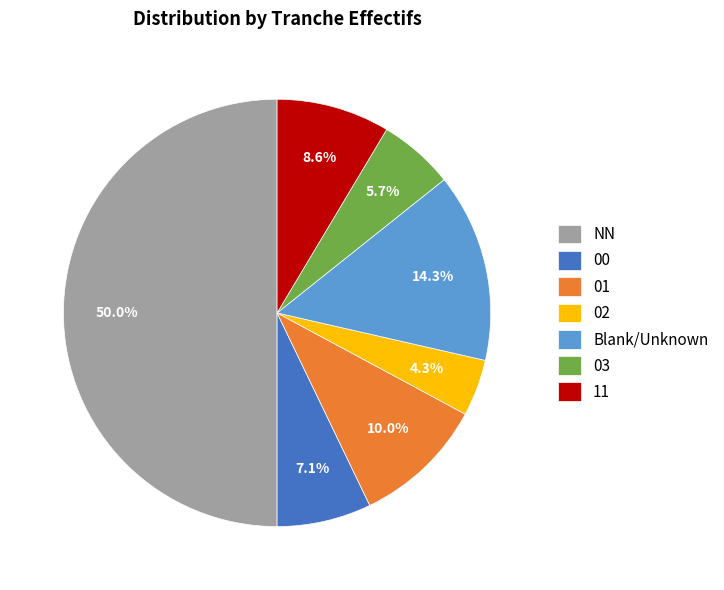

Does 11 represent more than half of the total?

No